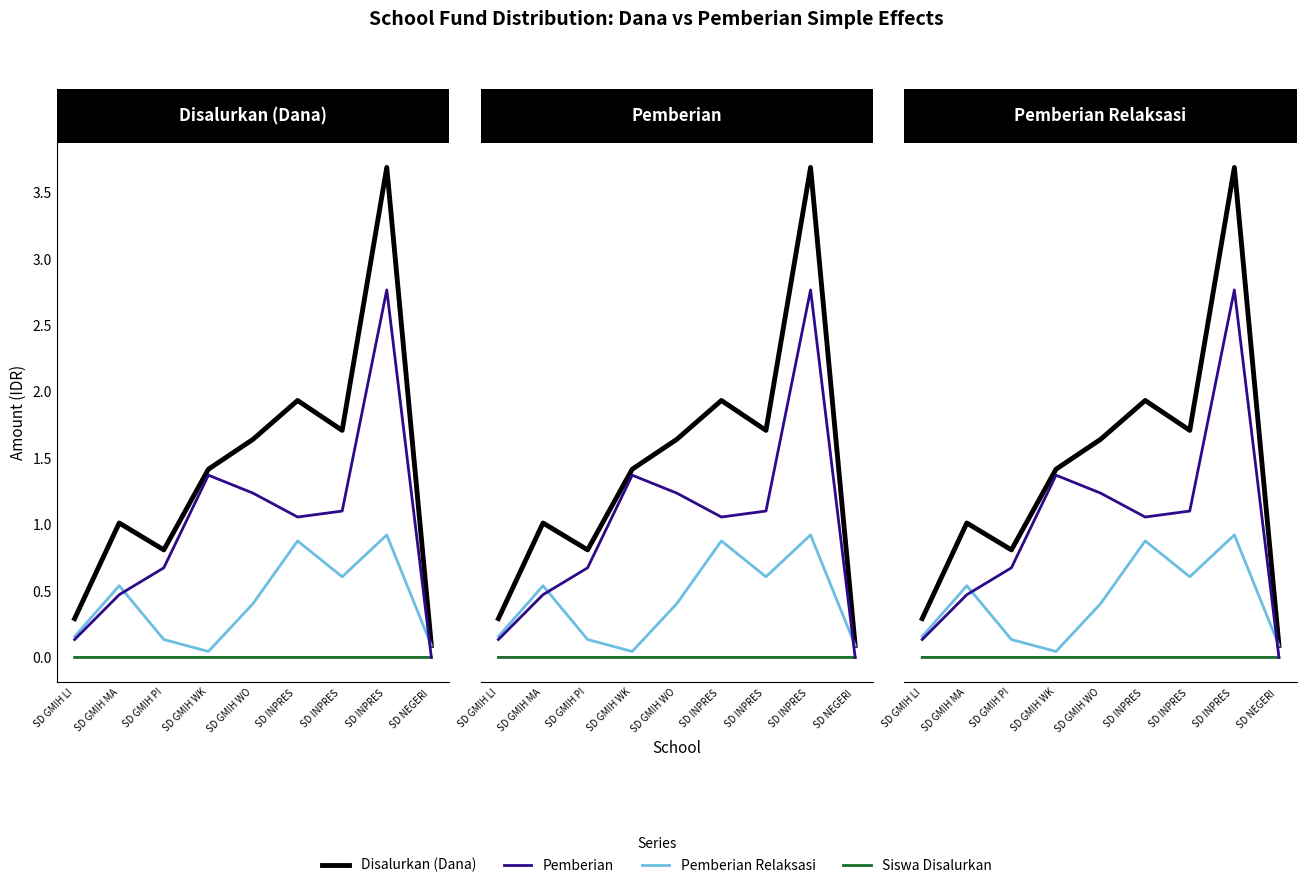

List the series in order of their overall mean, highest first.

Disalurkan (Dana), Pemberian, Pemberian Relaksasi, Siswa Disalurkan